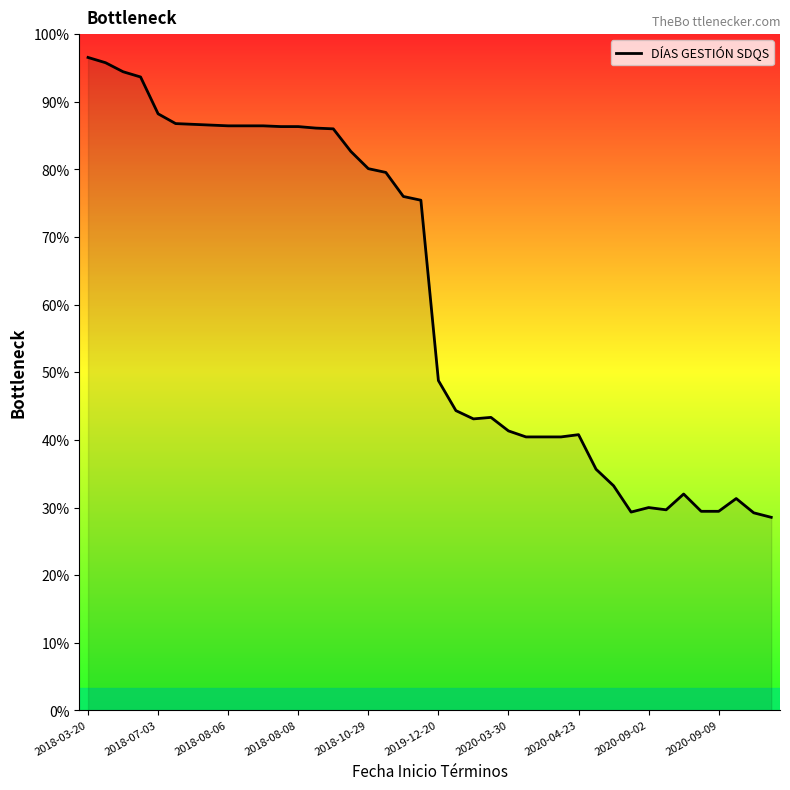

Which category has the highest value across all series?

2018-03-20